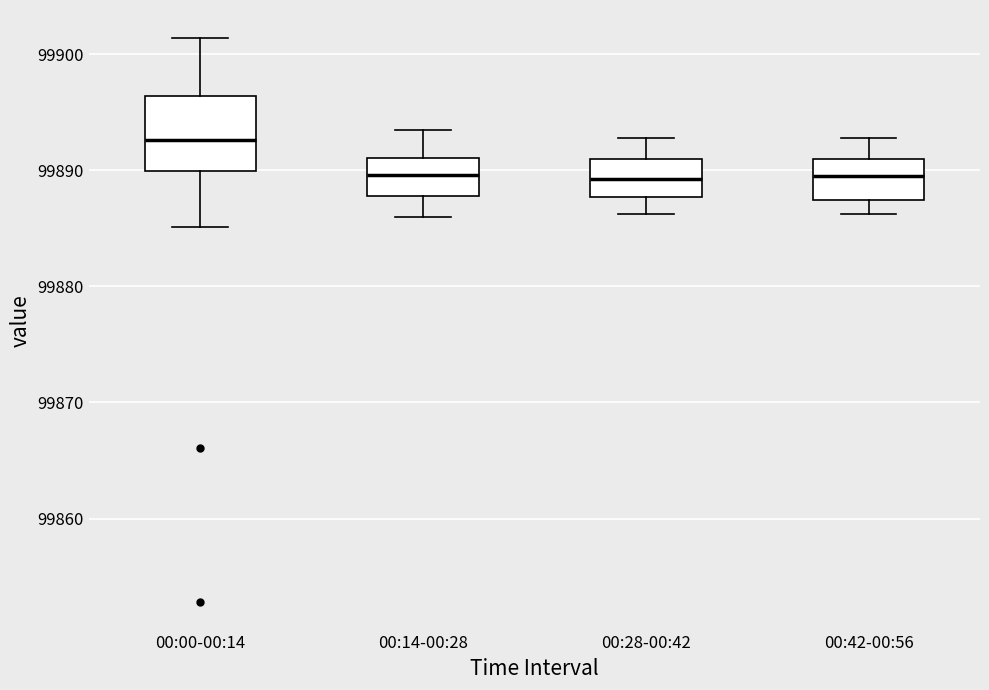

Which box is the tallest, from its lower edge to its upper edge?

00:00-00:14